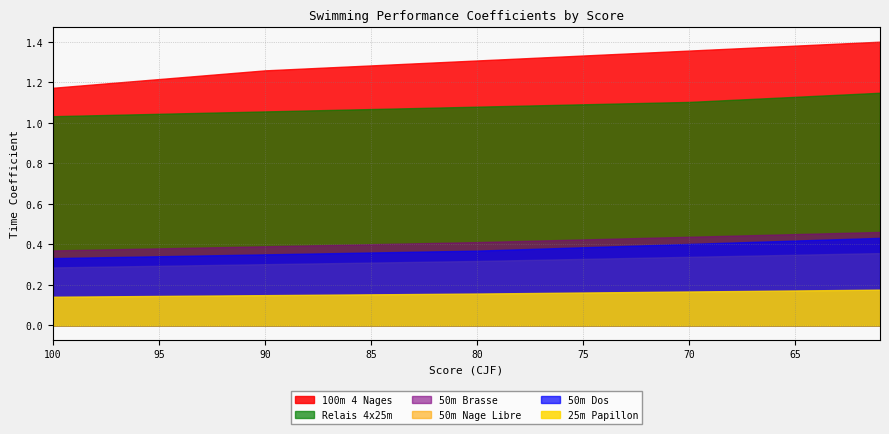

What are all the series names shown in the legend?

25m Papillon, 50m Dos, 50m Brasse, 50m Nage Libre, 100m 4 Nages, Relais 4x25m